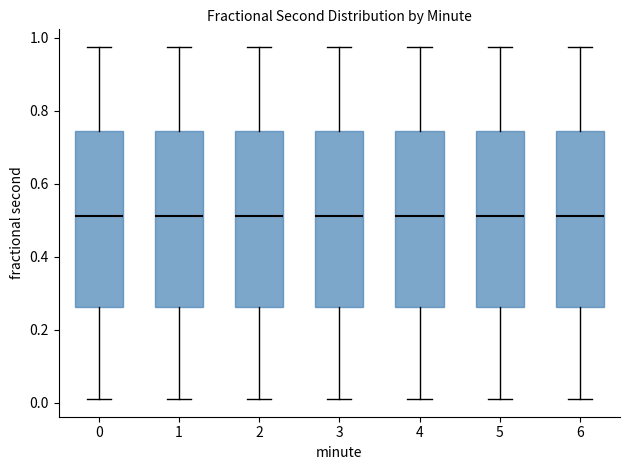

Reading left to right, transcribe this box plot: for each box, give where its median line is, the range the box spans, and where its two whiskers end, as read against the y-axis. The values are not printed on the chart, so give them approximately, as read against the axis.

0: median 0.52, box 0.26 to 0.74, whiskers 0.00 to 0.98
1: median 0.52, box 0.26 to 0.74, whiskers 0.00 to 0.98
2: median 0.52, box 0.26 to 0.74, whiskers 0.00 to 0.98
3: median 0.52, box 0.26 to 0.74, whiskers 0.00 to 0.98
4: median 0.52, box 0.26 to 0.74, whiskers 0.00 to 0.98
5: median 0.52, box 0.26 to 0.74, whiskers 0.00 to 0.98
6: median 0.52, box 0.26 to 0.74, whiskers 0.00 to 0.98